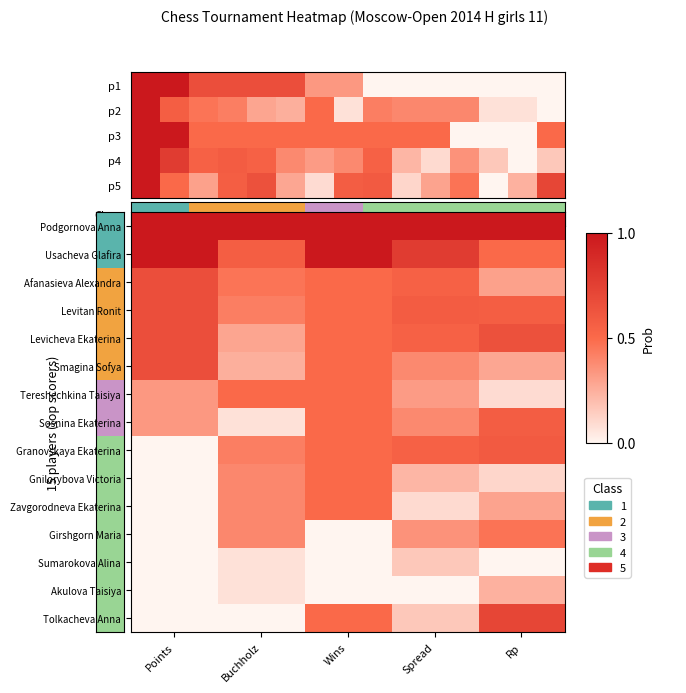

At which label does Usacheva Glafira reach its minimum?

Rp